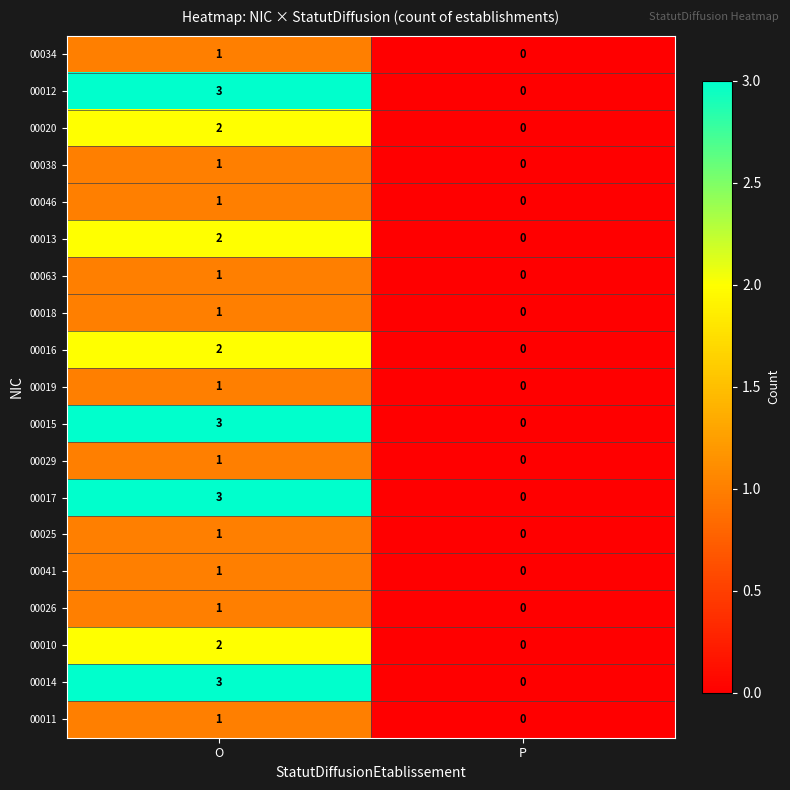

What is the total value across all series at O?

31